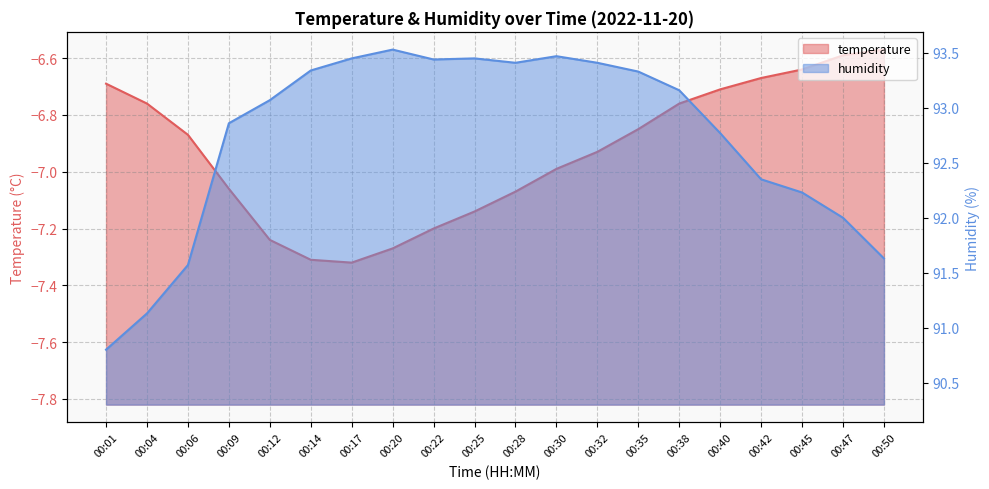

How many interior local peaks does the humidity series have?

3